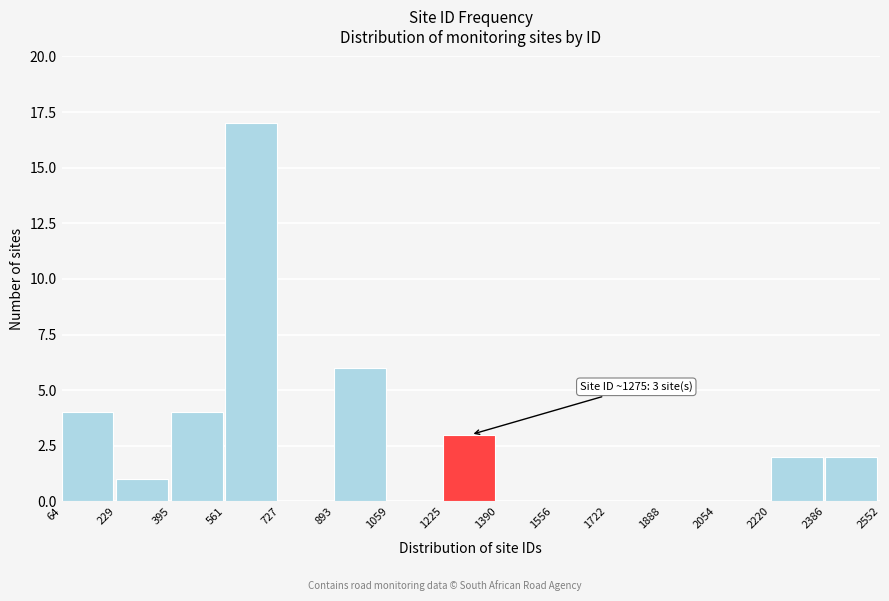

Which range on the x-axis has the tallest bar?

561 to 727